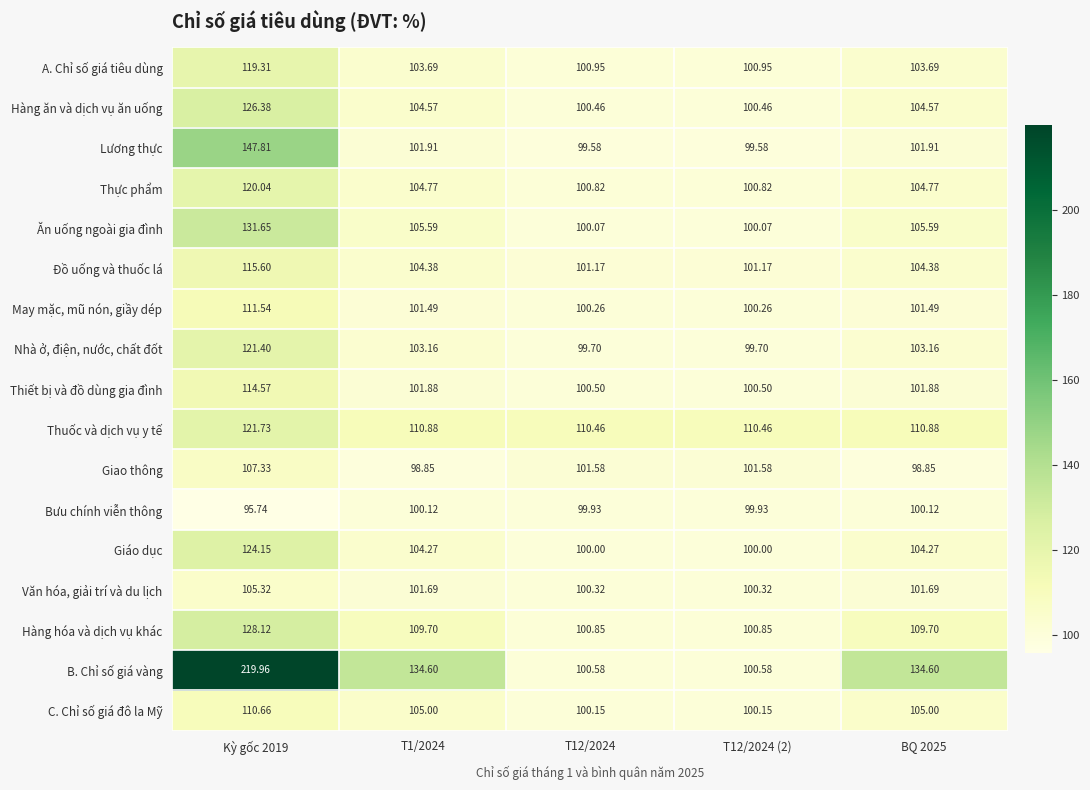

Which series has the widest spread of values?

B. Chỉ số giá vàng